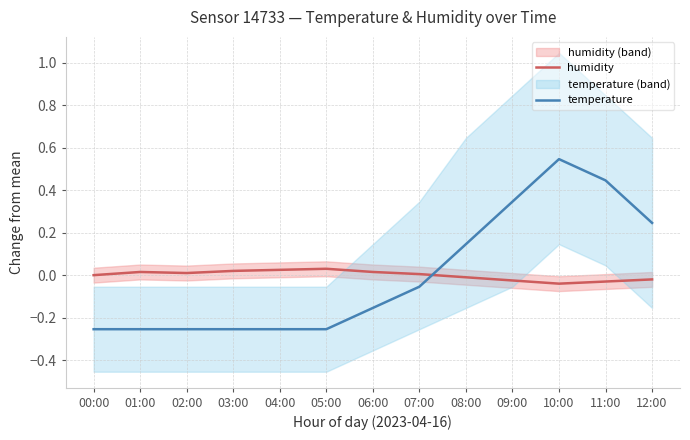

Reading right to left, what are all the values shown in this chart?

humidity: -0.0	-0.0	-0.0	-0.0	-0.0	0.0	0.0	0.0	0.0	0.0	0.0	0.0	0.0
temperature: 0.2	0.4	0.5	0.3	0.1	-0.1	-0.2	-0.3	-0.3	-0.3	-0.3	-0.3	-0.3